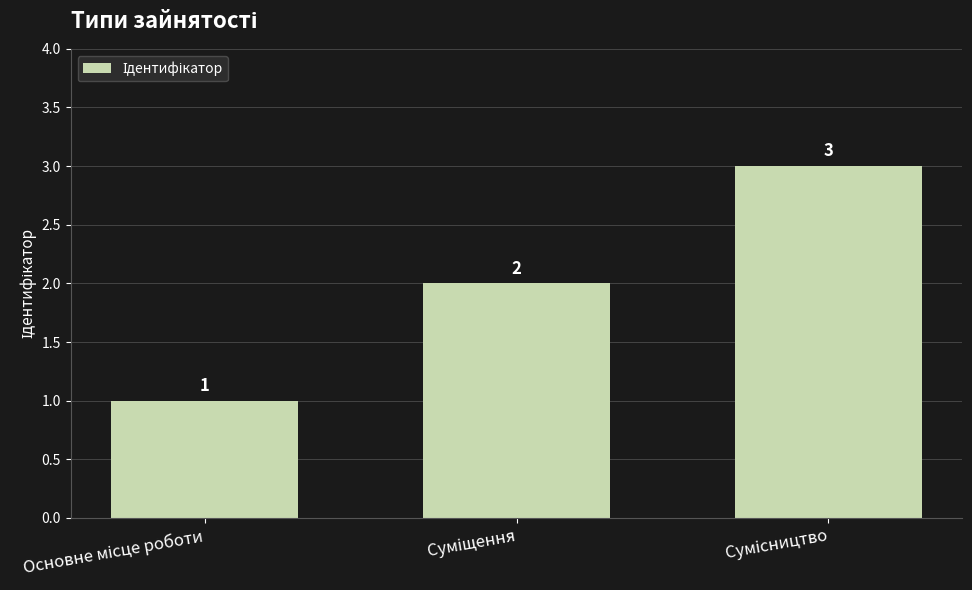

What is the difference between the second highest and minimum values?

1